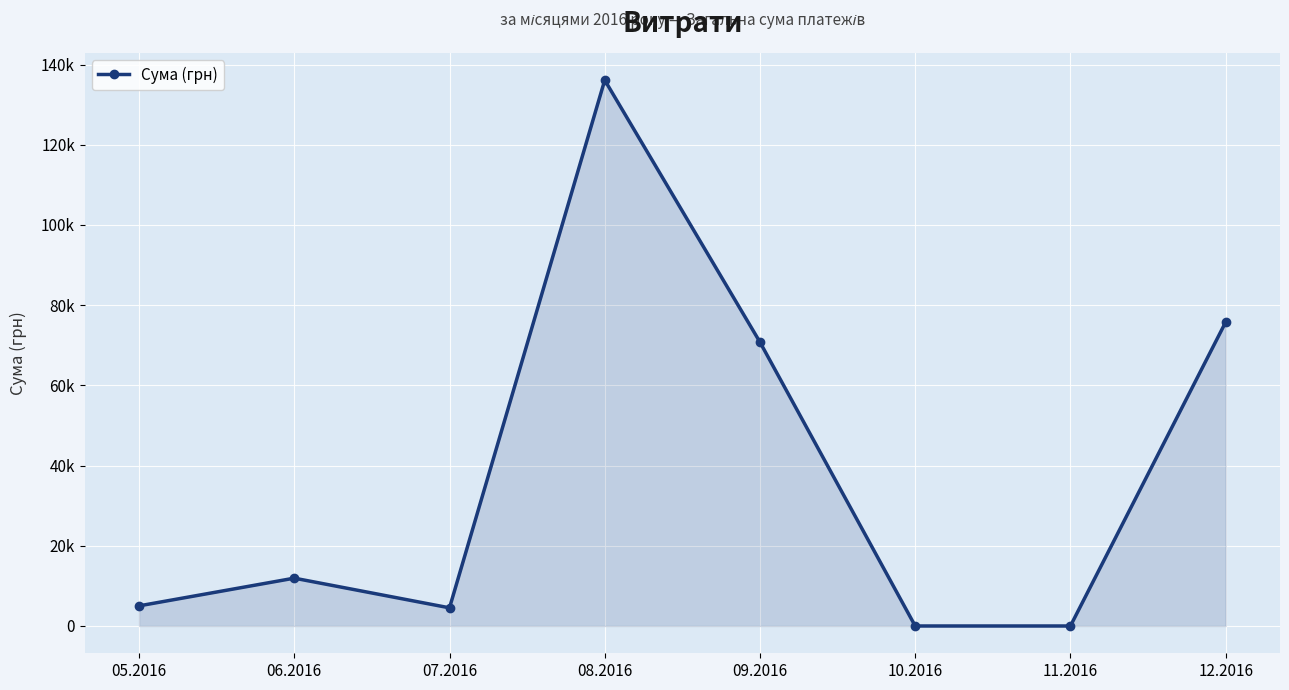

Does the chart have visible grid lines?

Yes